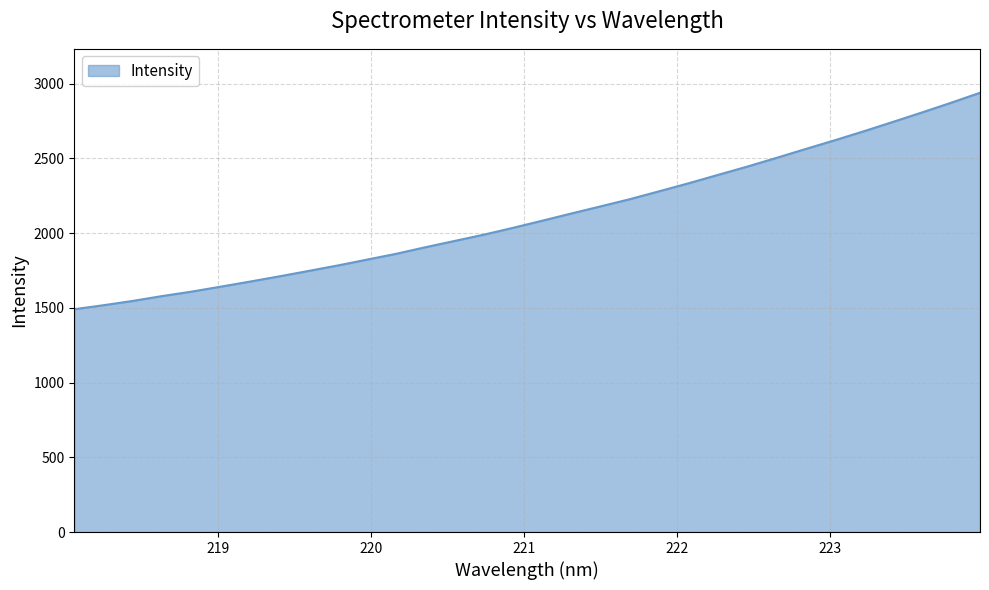

What is the greatest value displayed?

2938.7